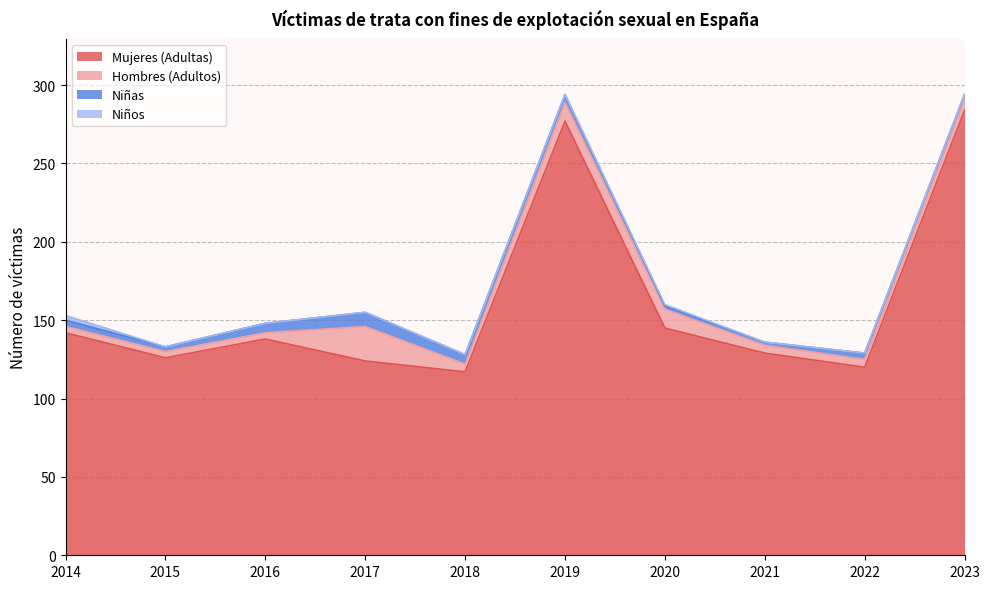

What is the value of the Niños point at the 1st from the left?

3